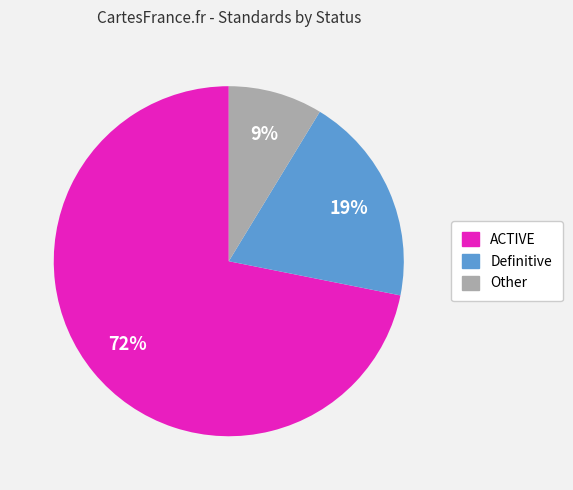

To the nearest percent, what is the difference between the largest and smallest slice percentages?

63%